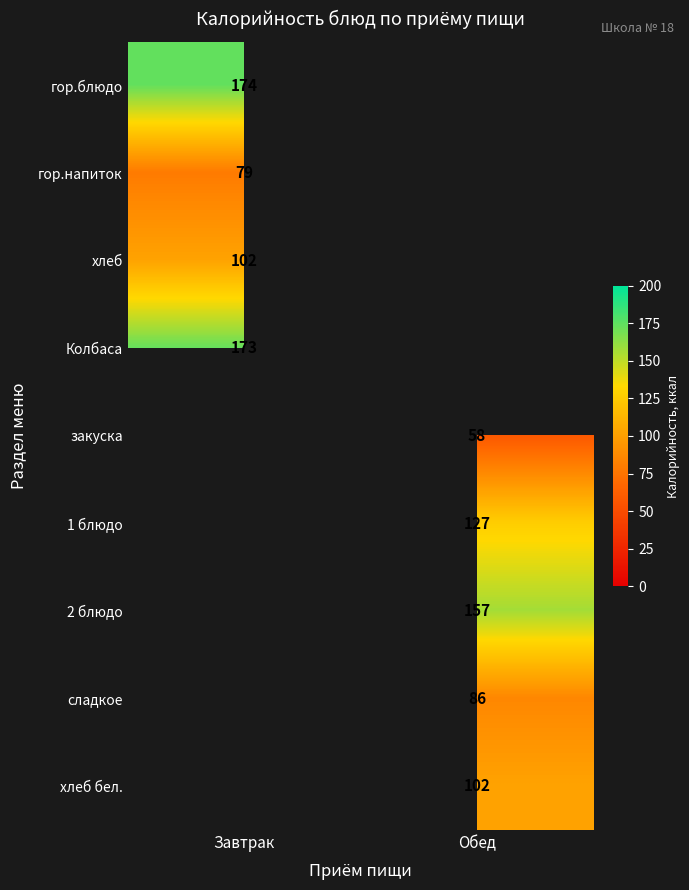

Which category has the highest value across all series?

Завтрак